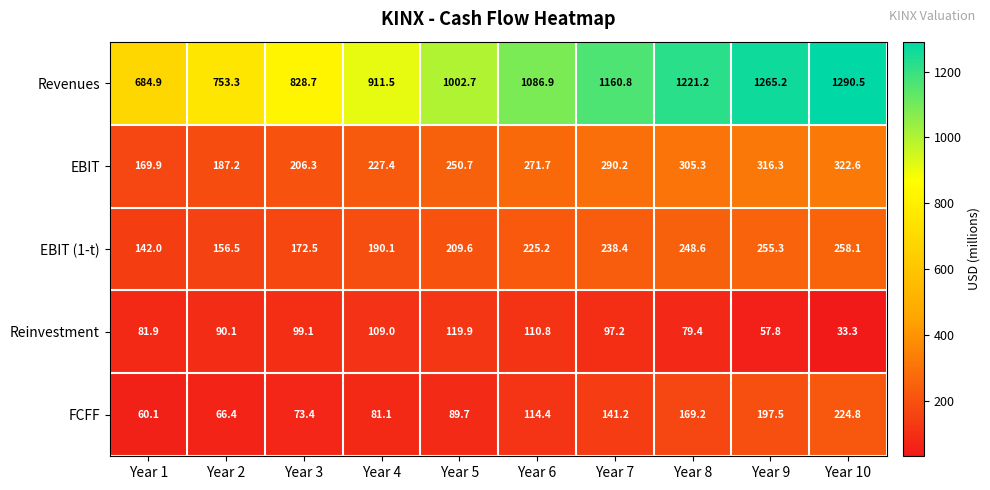

What is the sum of all Reinvestment values?

878.5